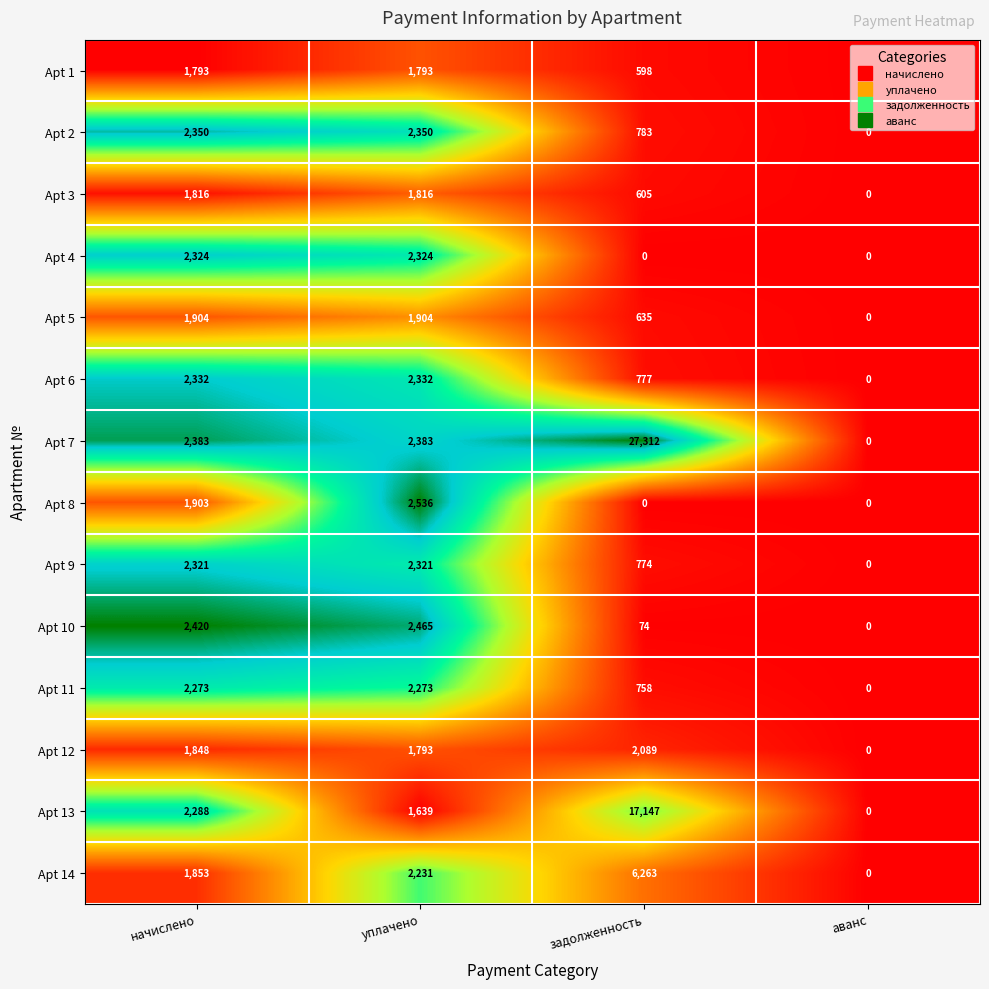

How many positive values does the Apt 11 series have?

3